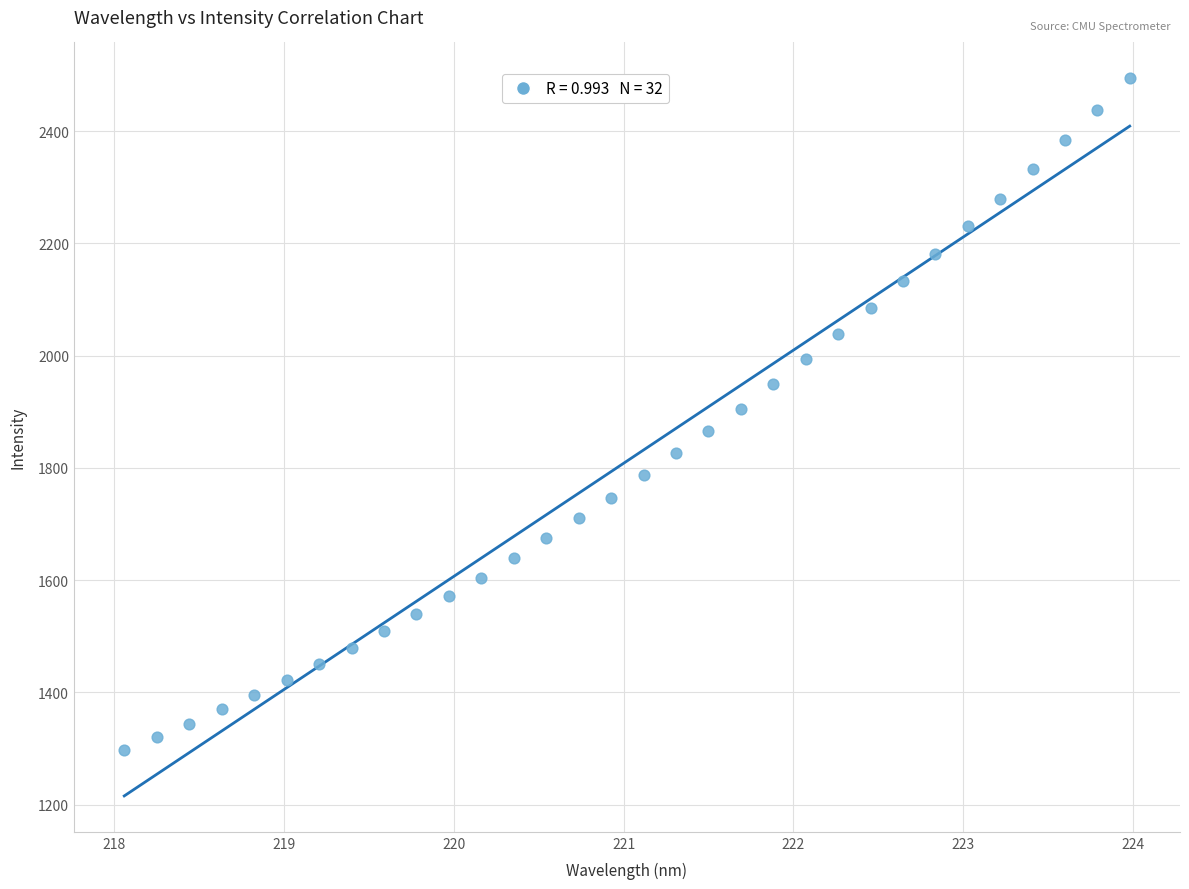

What is the range of X values (max minus min)?

5.9